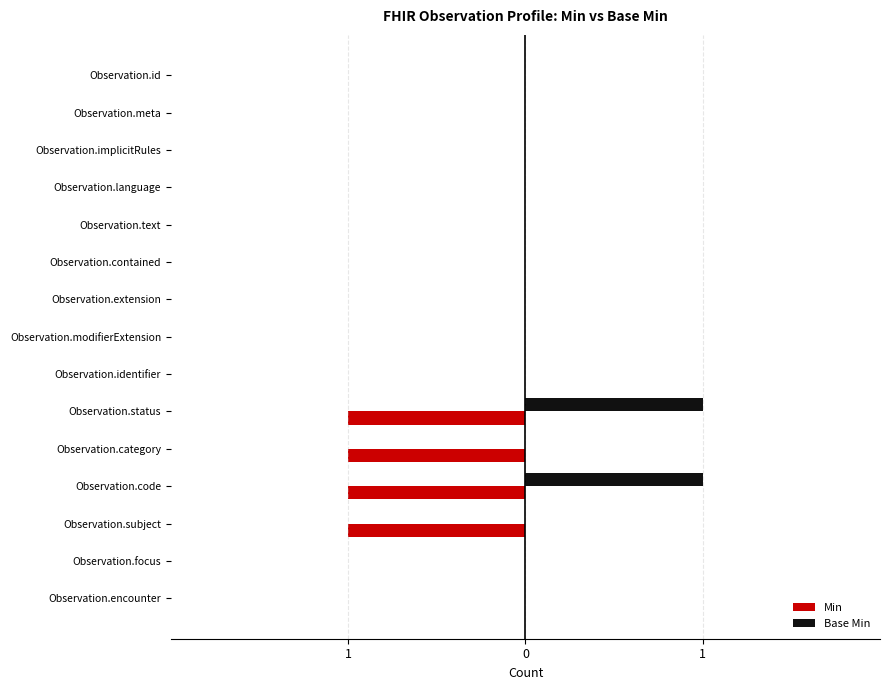

What are all the series names shown in the legend?

Min, Base Min